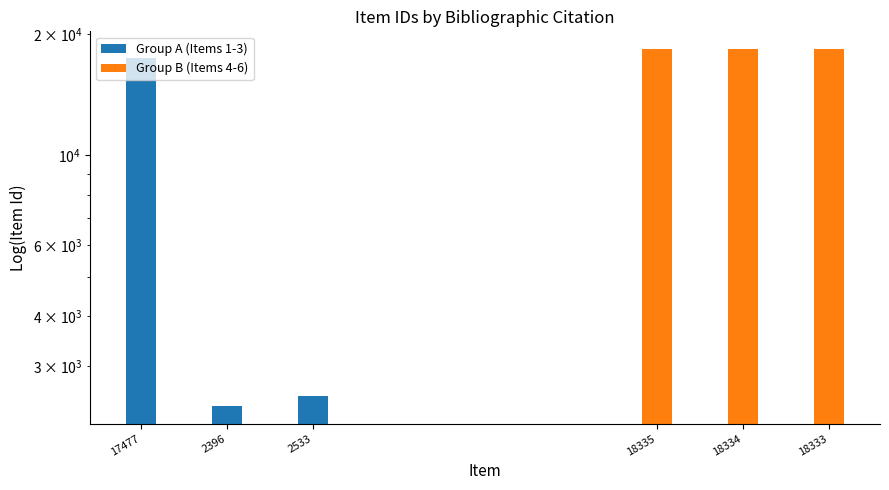

Which series has the widest spread of values?

Group A (Items 1-3)